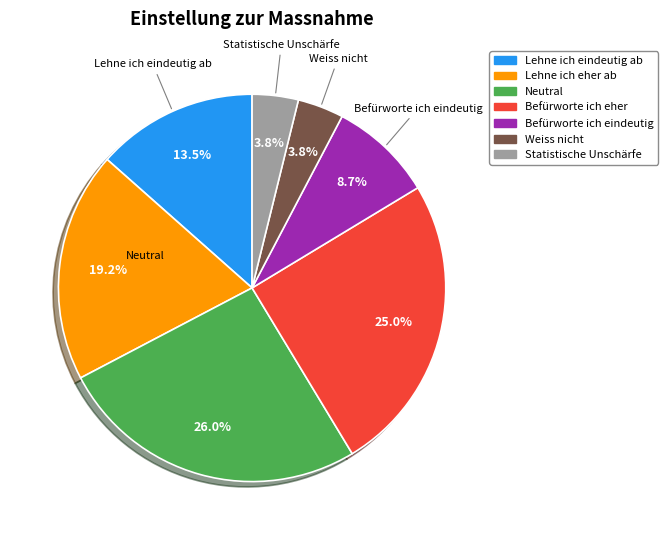

Rank the categories by value from lowest to highest.

Weiss nicht, Statistische Unschärfe, Befürworte ich eindeutig, Lehne ich eindeutig ab, Lehne ich eher ab, Befürworte ich eher, Neutral